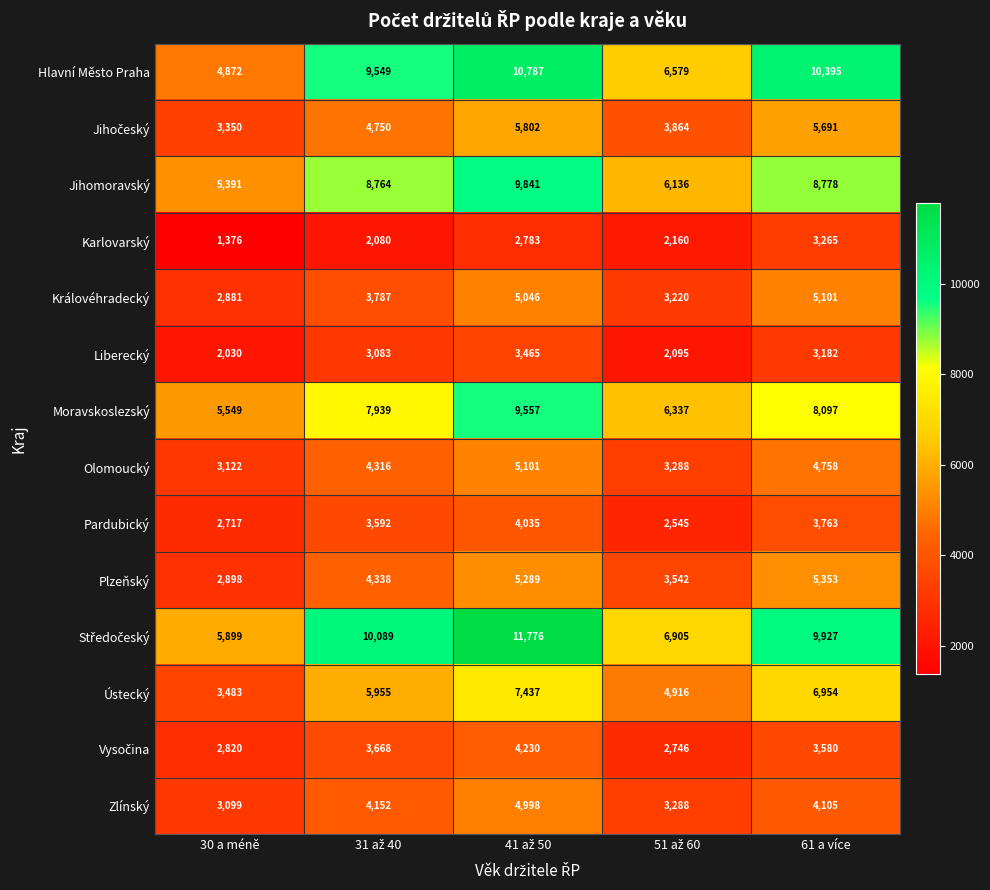

The Hlavní Město Praha series shows 10395 at 61 a více. True or false?

True